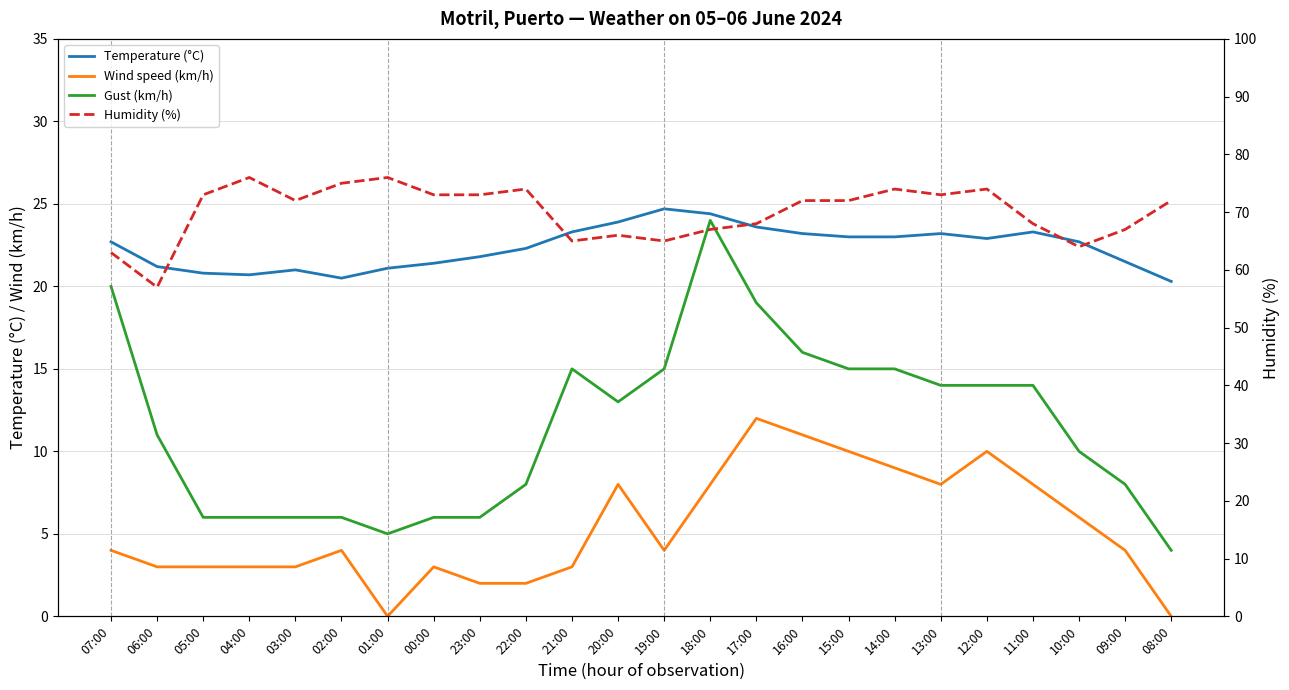

At which category does the chart reach its minimum across all series?

01:00